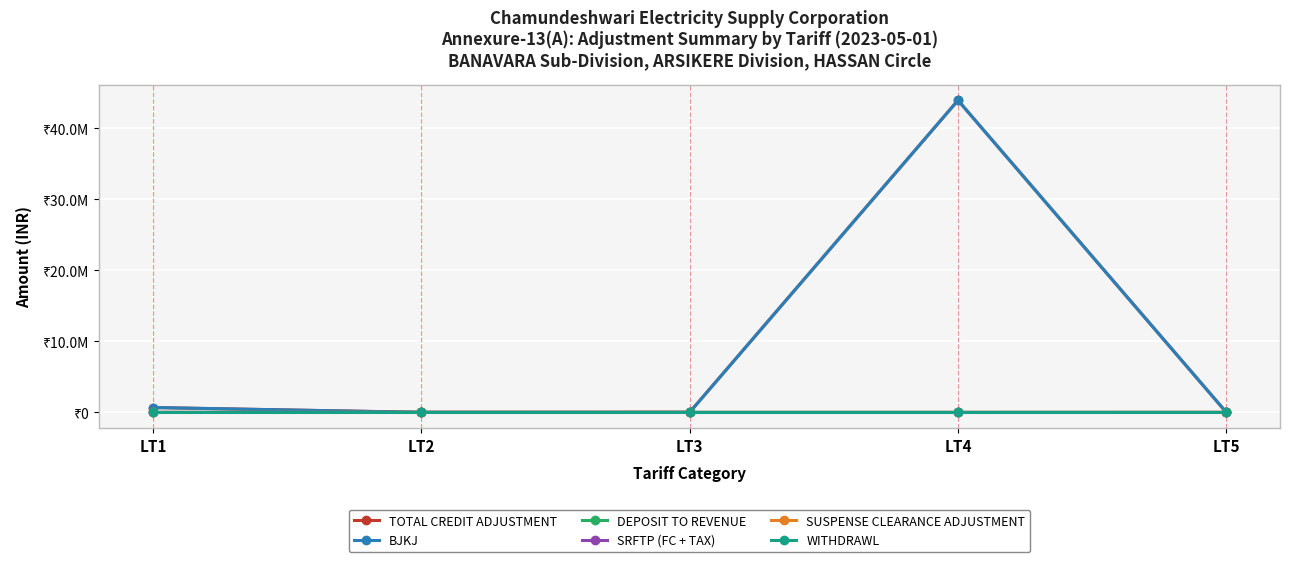

What are all the series names shown in the legend?

TOTAL CREDIT ADJUSTMENT, BJKJ, DEPOSIT TO REVENUE, SRFTP (FC + TAX), SUSPENSE CLEARANCE ADJUSTMENT, WITHDRAWL